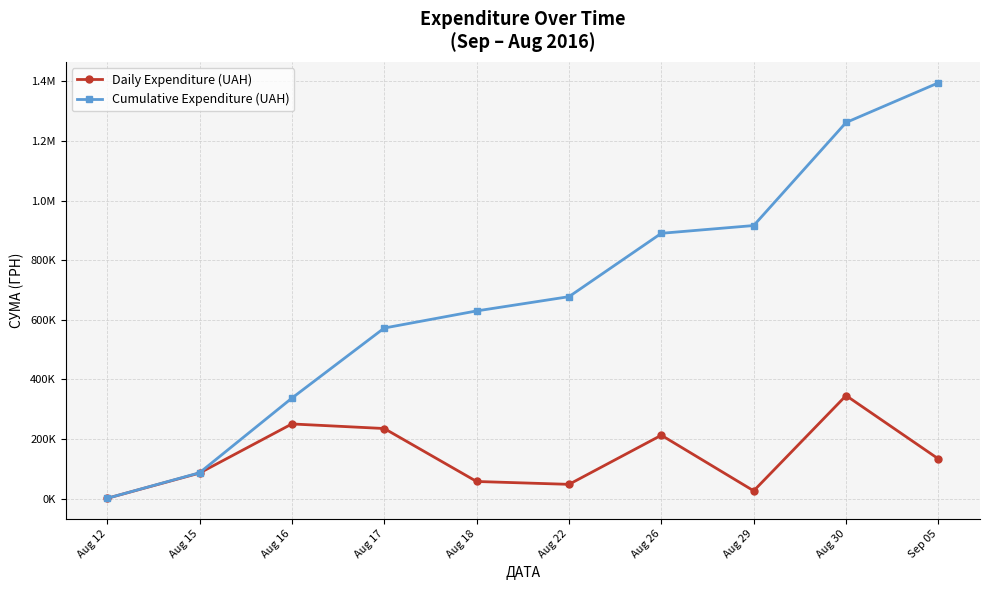

Reading left to right, what are all the values shown in this chart?

Daily Expenditure (UAH): 998.2	85650.0	250454.0	235124.7	57437.1	47830.8	212595.2	26048.1	345687.3	133168.7
Cumulative Expenditure (UAH): 998.2	86648.2	337102.3	572227.0	629664.1	677494.9	890090.1	916138.2	1261825.5	1394994.1